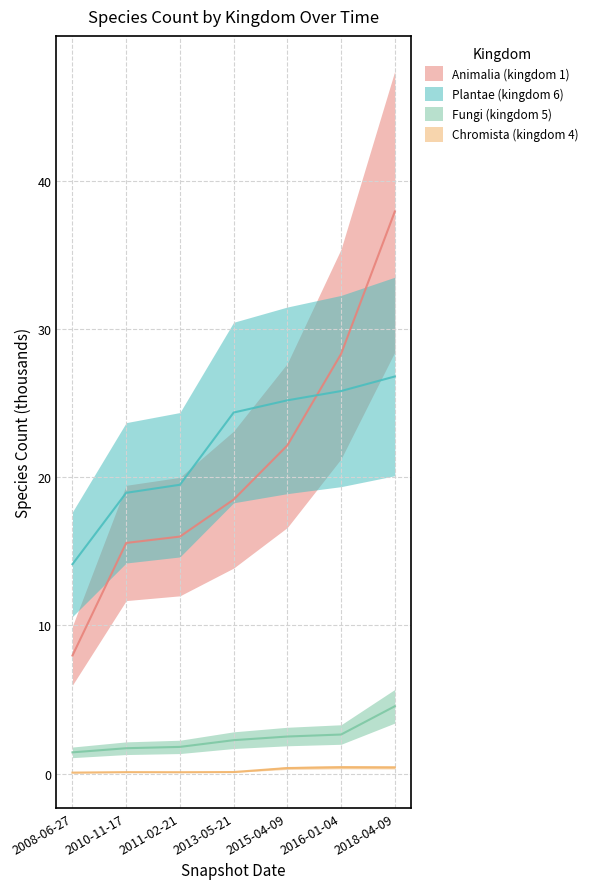

Rank the series at 2008-06-27 from highest to lowest value.

Plantae (kingdom 6), Animalia (kingdom 1), Fungi (kingdom 5), Chromista (kingdom 4)